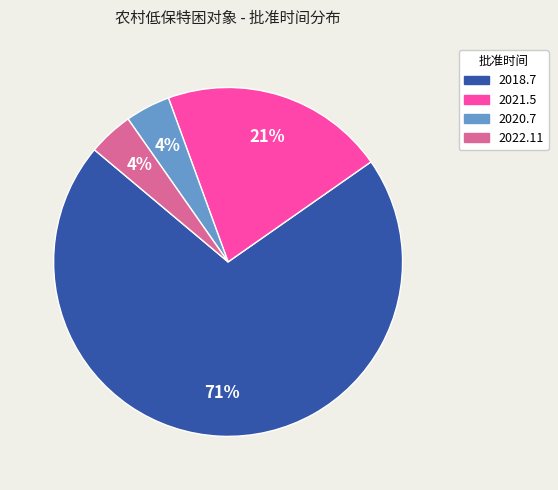

Is the sum of 2018.7 and 2021.5 greater than half?

Yes